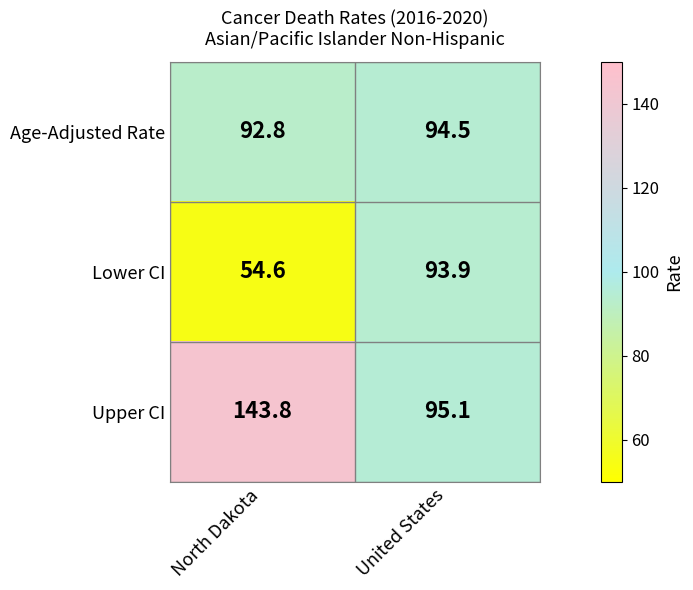

Rank the series at United States from highest to lowest value.

Upper CI, Age-Adjusted Rate, Lower CI